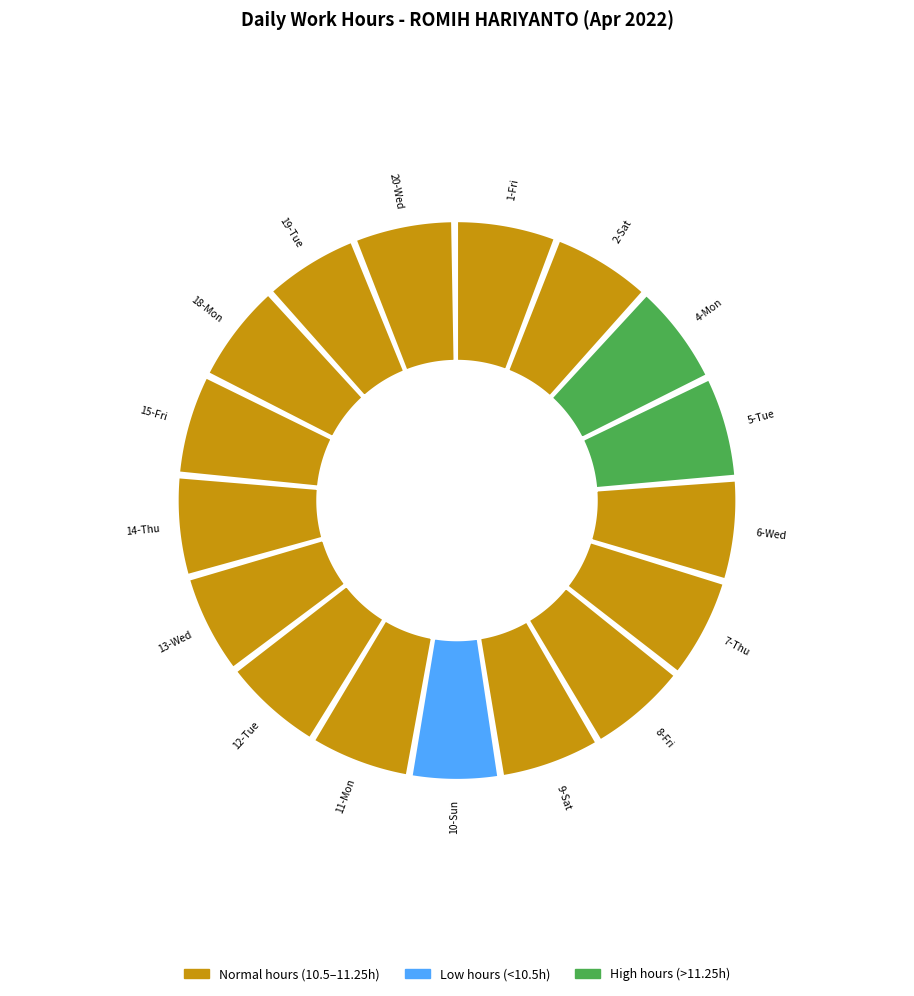

What is the largest slice in the pie chart?

4-Mon